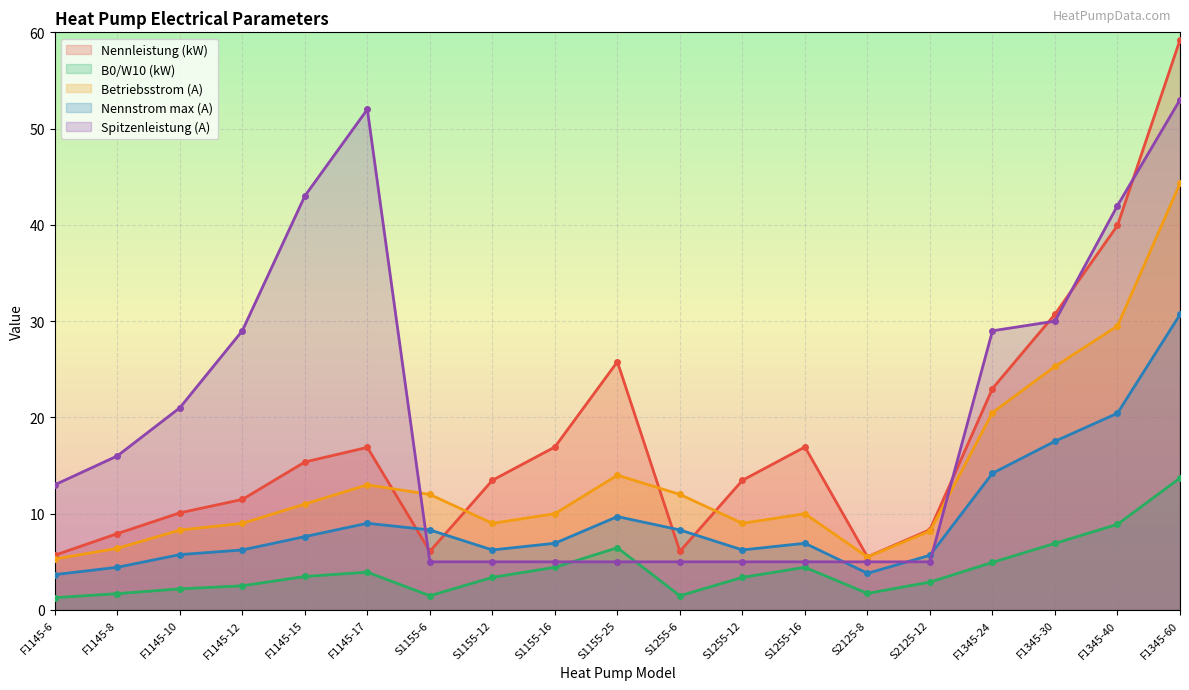

Which series has the largest range (max minus min)?

Nennleistung (kW)